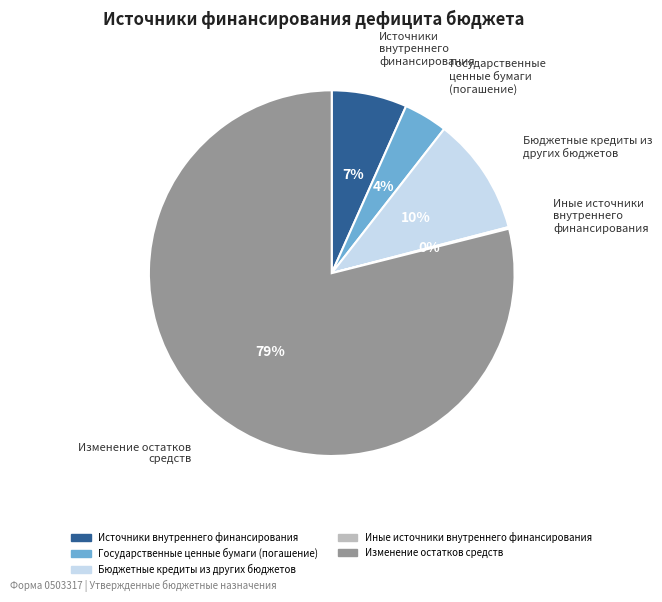

Is the sum of Бюджетные кредиты из других бюджетов and Источники внутреннего финансирования greater than half?

No